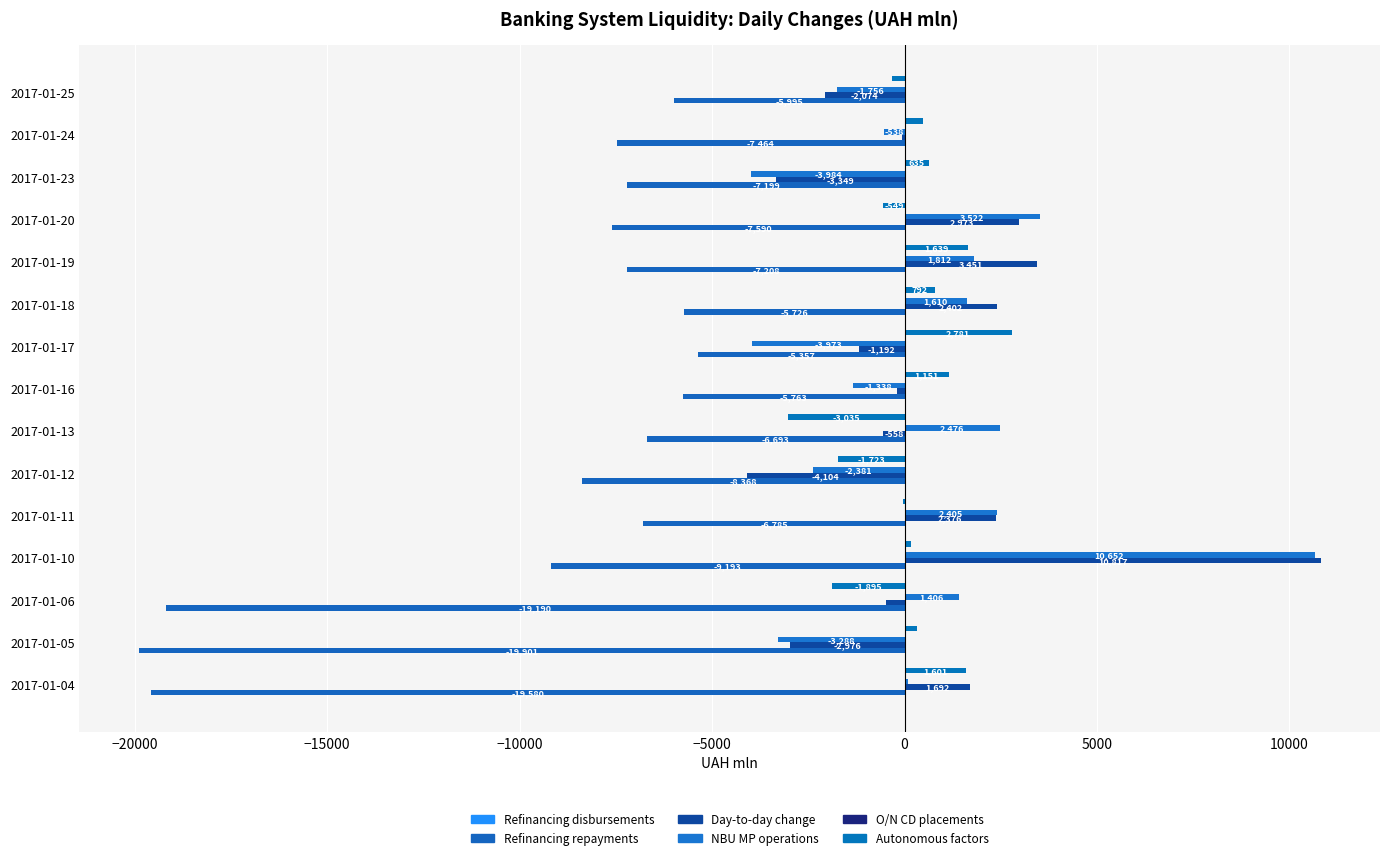

Count the number of data series in this chart.

4